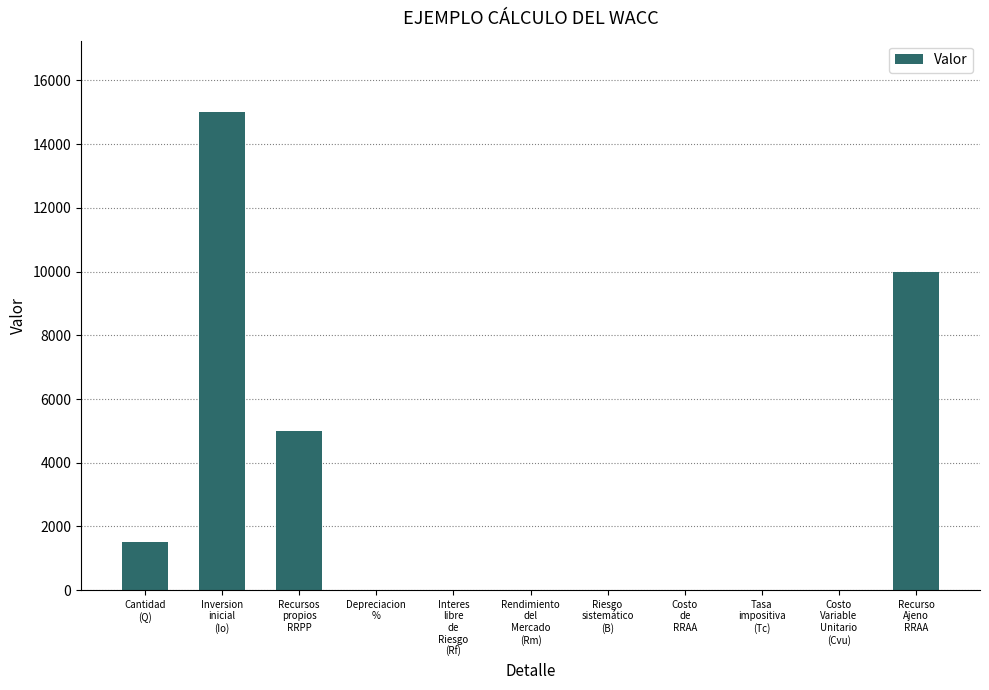

What is the greatest value displayed?

15000.0